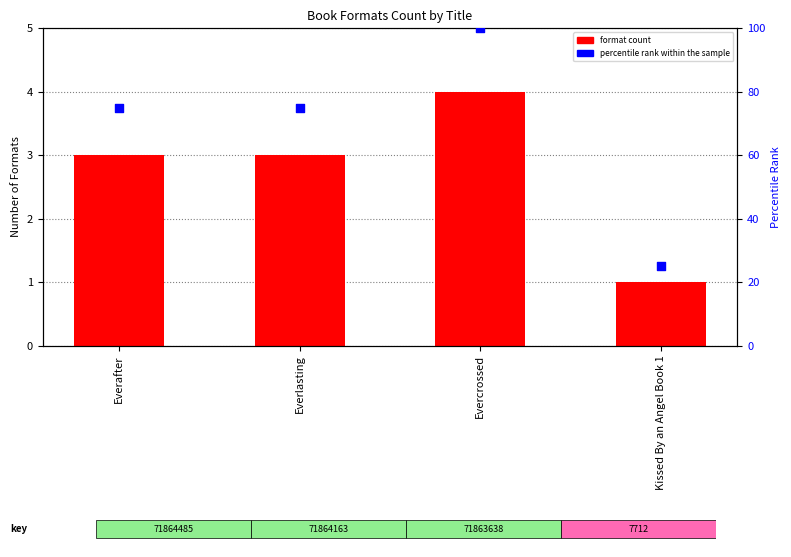

Which series has the largest Y range (max minus min)?

percentile rank within the sample